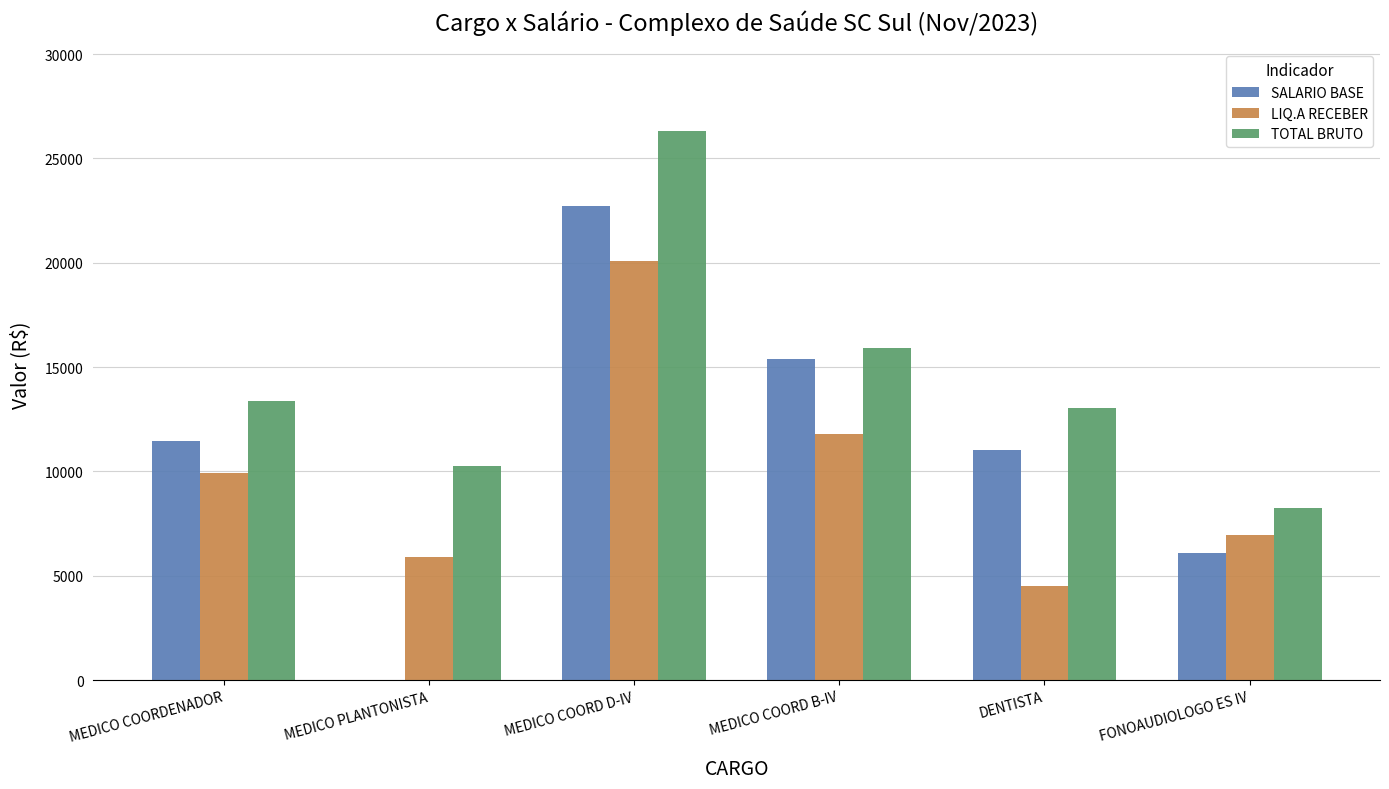

What is the total value across all series at MEDICO COORD D-IV?

69101.6